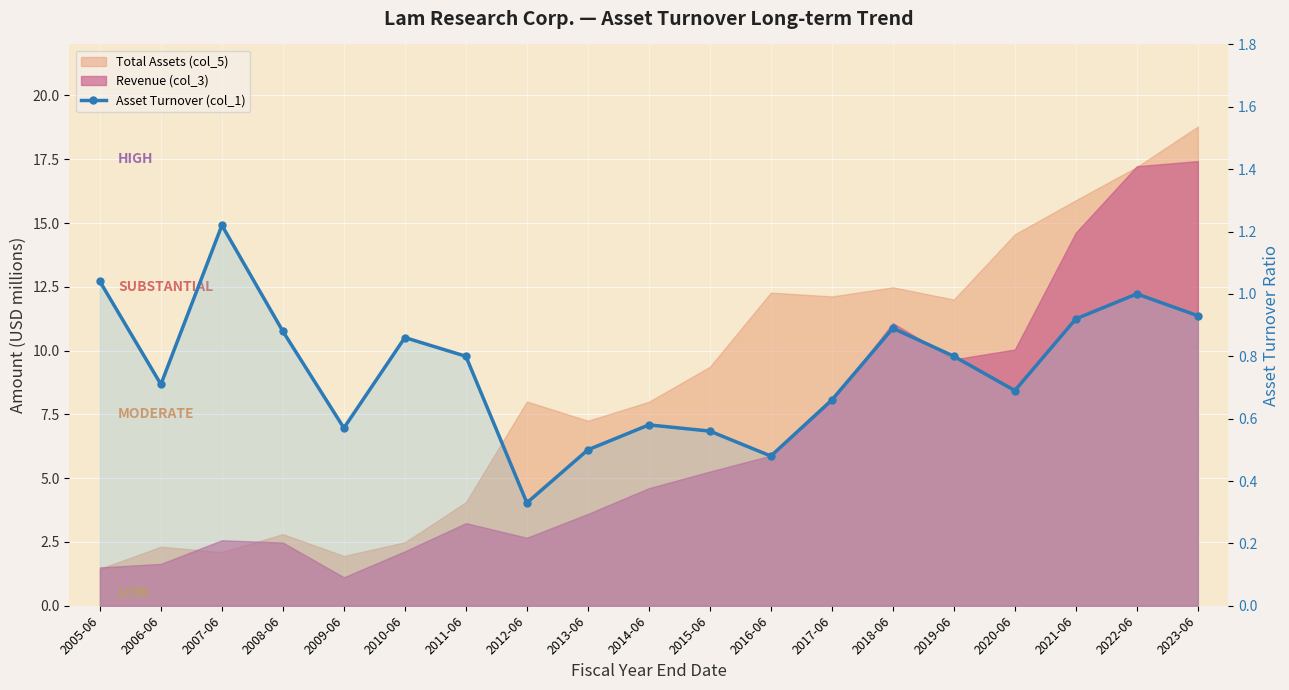

What is the sum of all values?

14.4